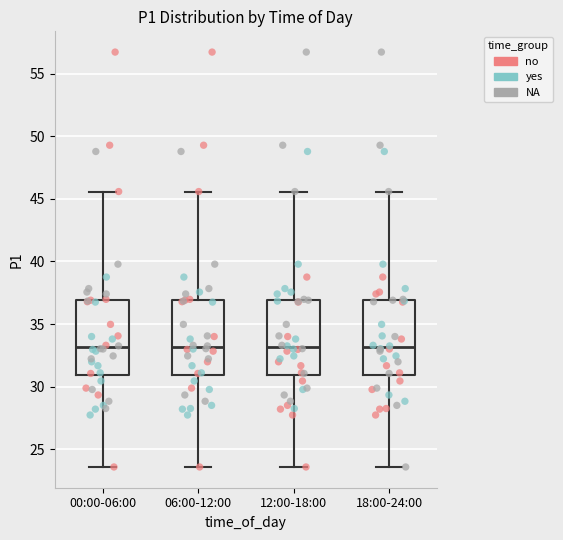

Reading left to right, transcribe this box plot: for each box, give where its median line is, the range the box spans, and where its two whiskers end, as read against the y-axis. The values are not printed on the chart, so give them approximately, as read against the axis.

00:00-06:00: median 33.0, box 31.0 to 37.0, whiskers 23.5 to 45.5
06:00-12:00: median 33.0, box 31.0 to 37.0, whiskers 23.5 to 45.5
12:00-18:00: median 33.0, box 31.0 to 37.0, whiskers 23.5 to 45.5
18:00-24:00: median 33.0, box 31.0 to 37.0, whiskers 23.5 to 45.5